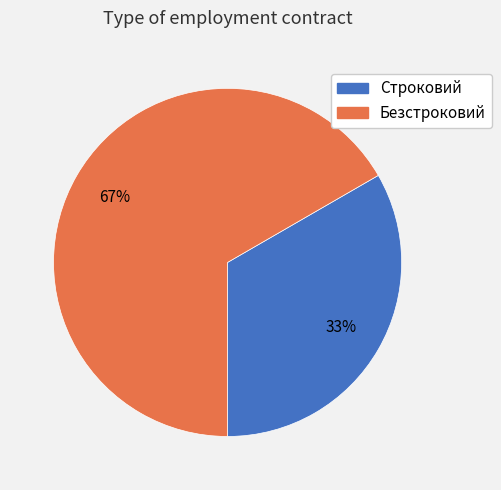

To the nearest percent, what percentage of the pie is Строковий?

33%